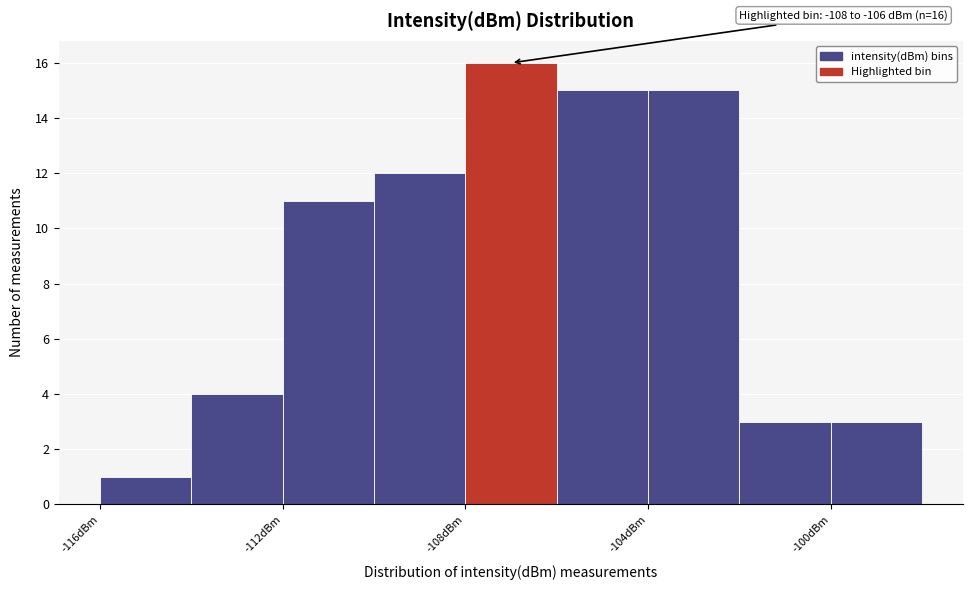

Over which range of the x-axis is the bar tallest?

-108 to -106